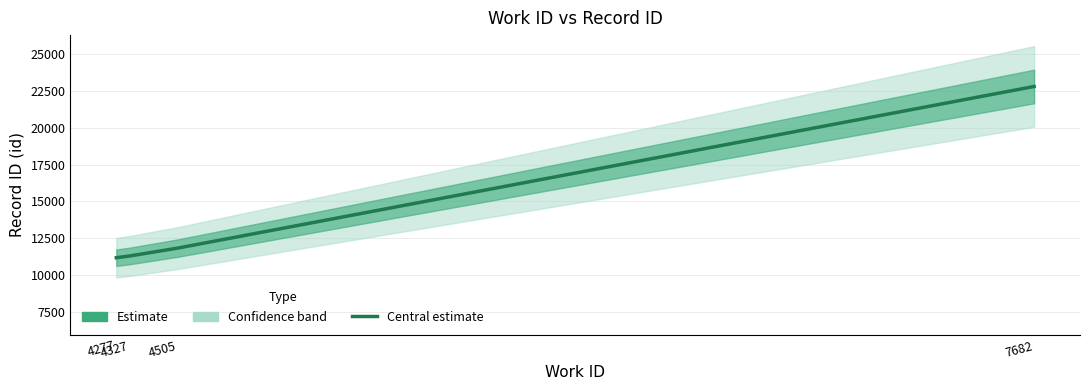

What is the value of the 4th point from the left?

22798